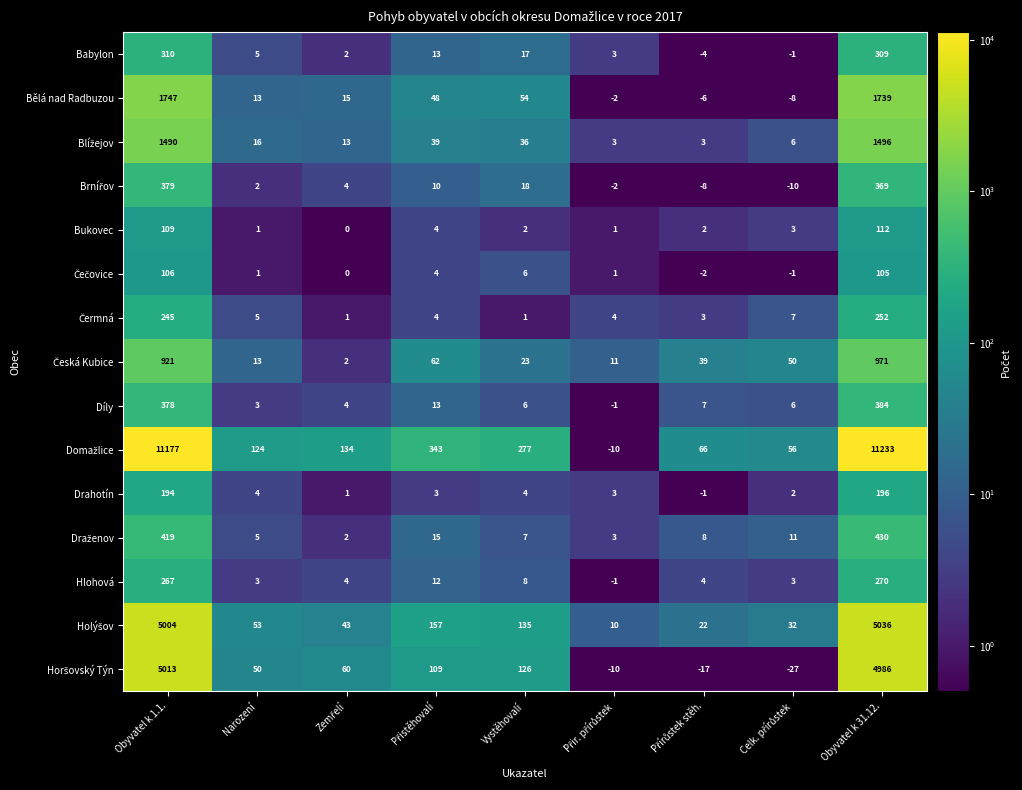

At which category does the chart reach its peak across all series?

Obyvatel k 31.12.